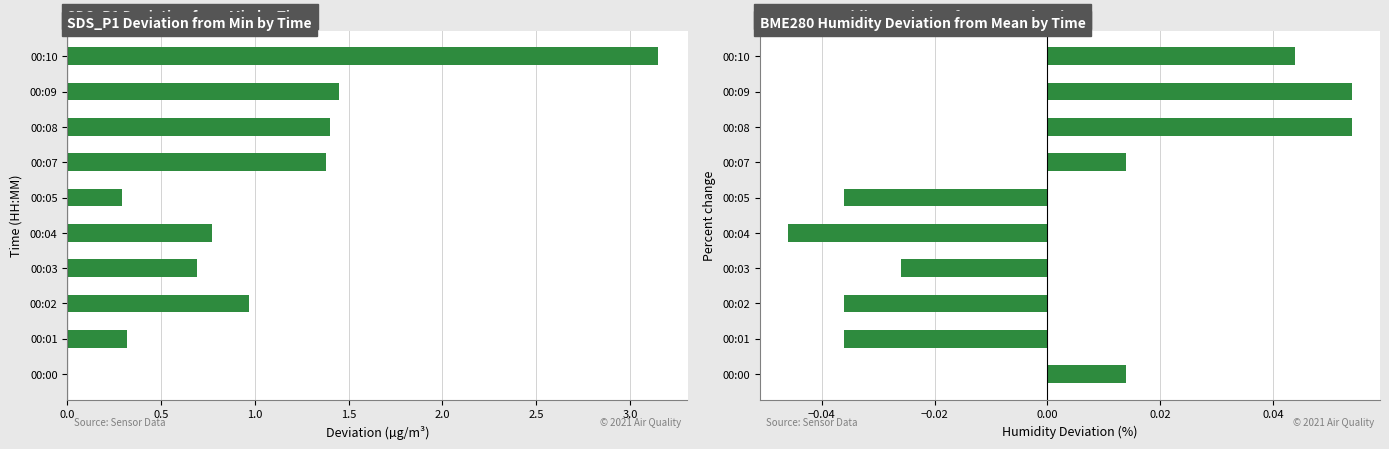

Is the value of SDS_P1 at 00:07 greater than the value of BME280_humidity at 00:03?

Yes